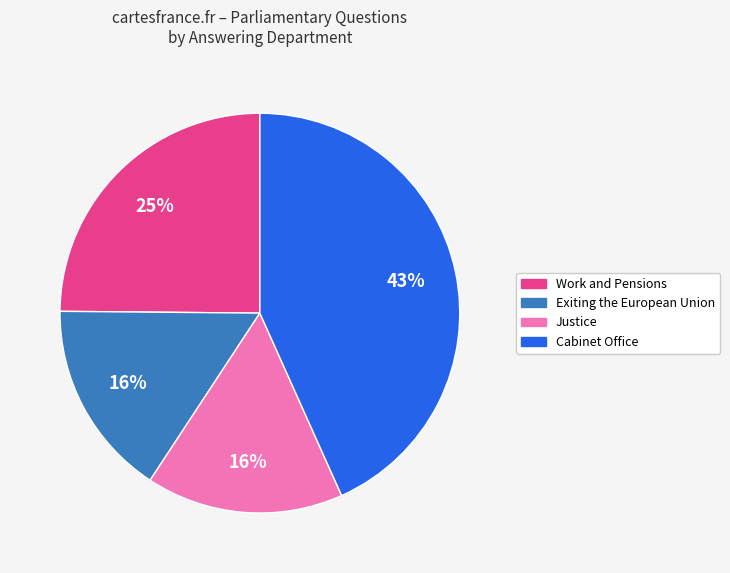

What is the ratio of the value at Exiting the European Union to the value at Cabinet Office?

0.4